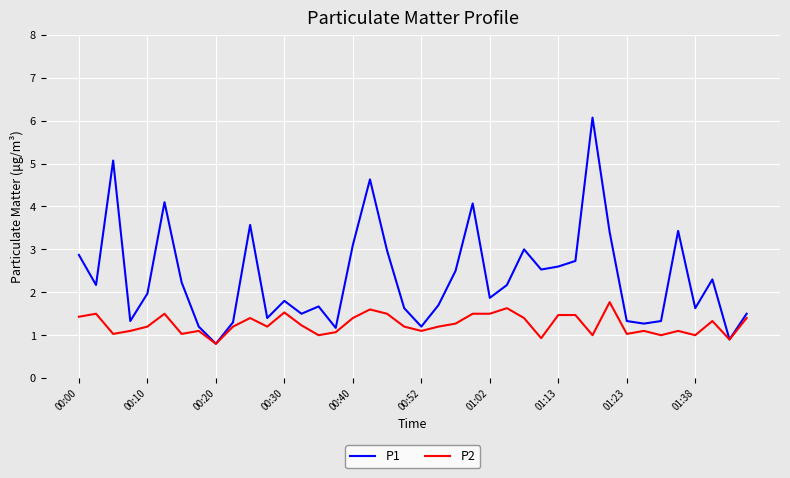

Rank the series by their average value, from highest to lowest.

P1, P2